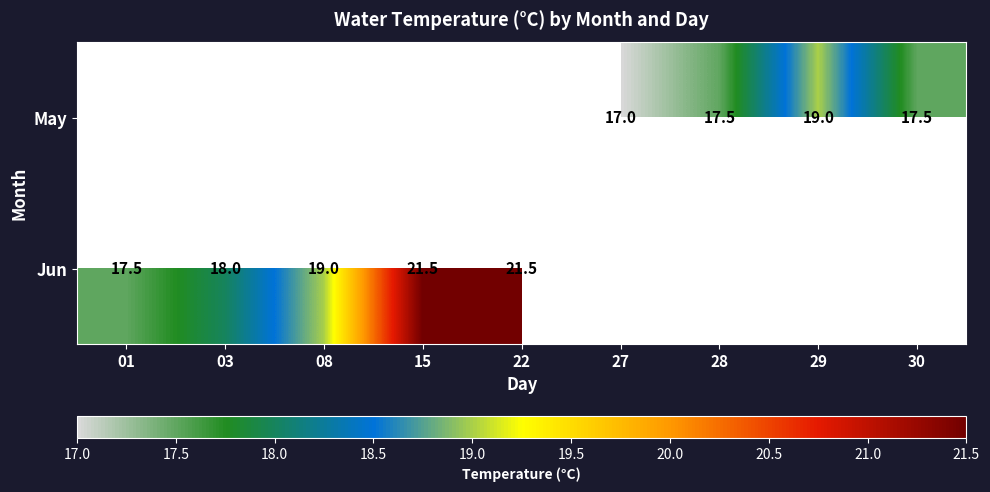

How many series are shown in this chart?

2